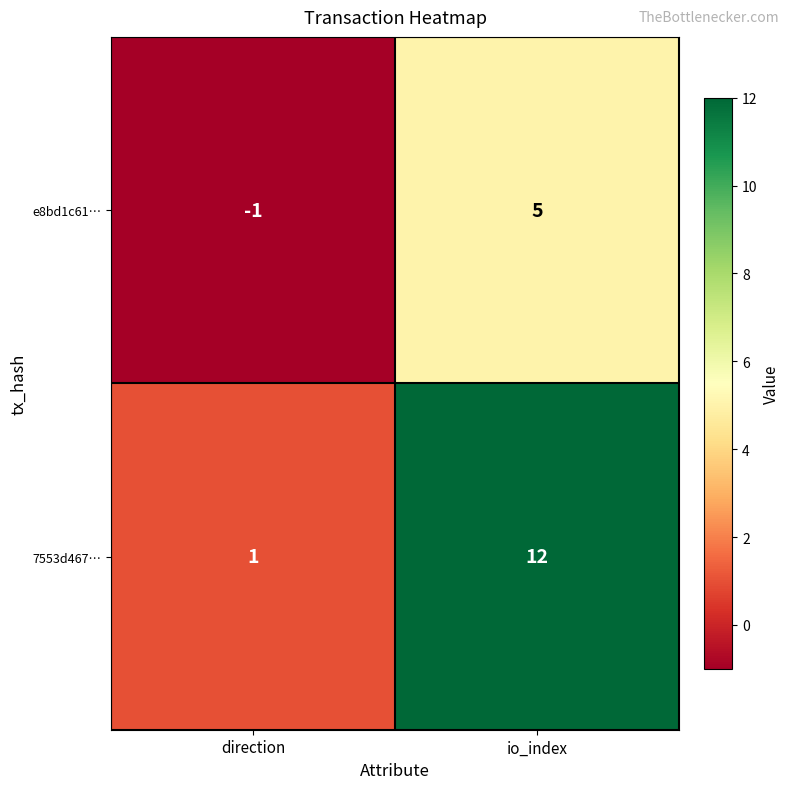

At which label is 7553d467… closest to 6?

direction